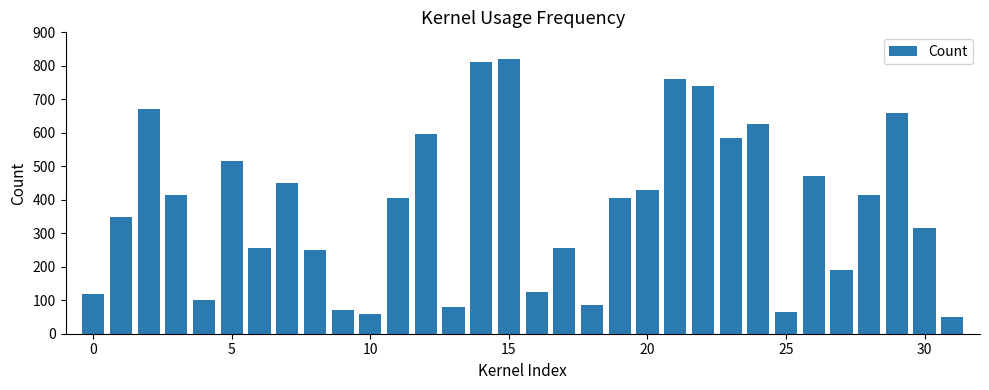

Reading left to right, list all the values displayed in this chart.

120	350	670	415	100	515	255	450	250	70	60	405	595	80	810	820	125	255	85	405	430	760	740	585	625	65	470	190	415	660	315	50